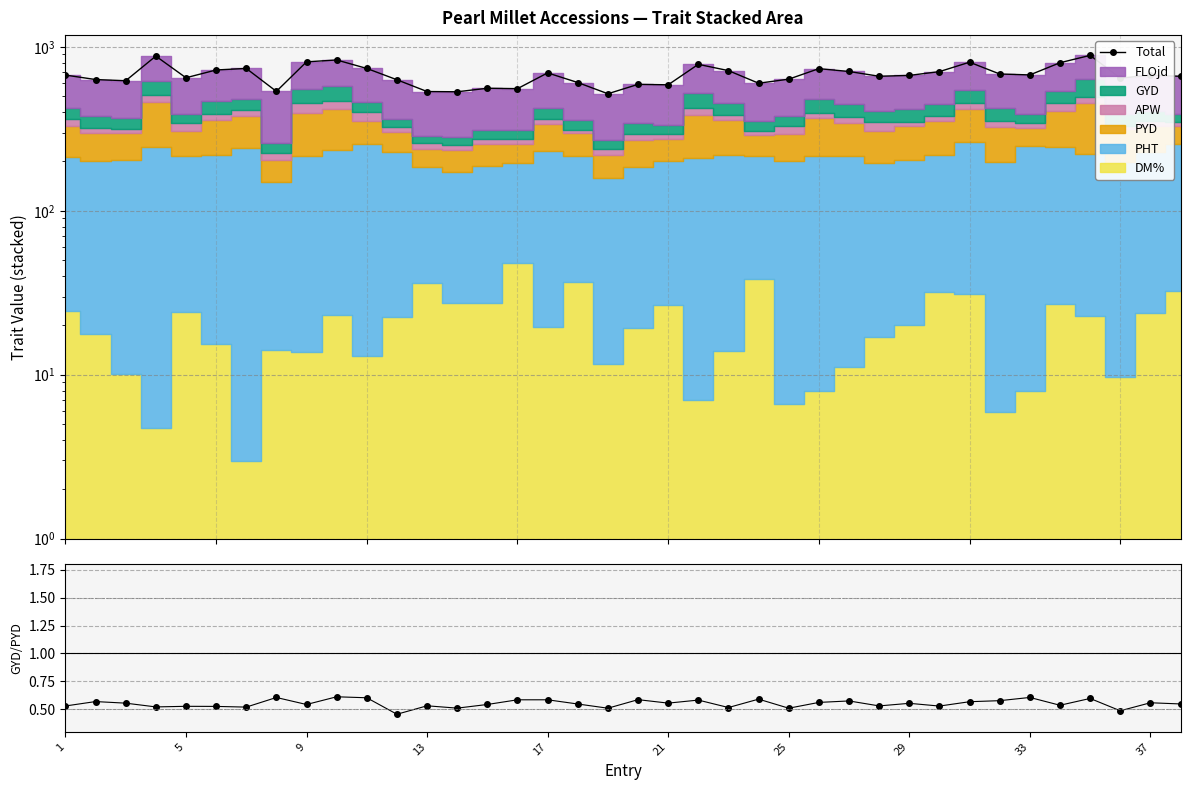

True or false: GYD/PYD has a value of 0.6 at 37.

True